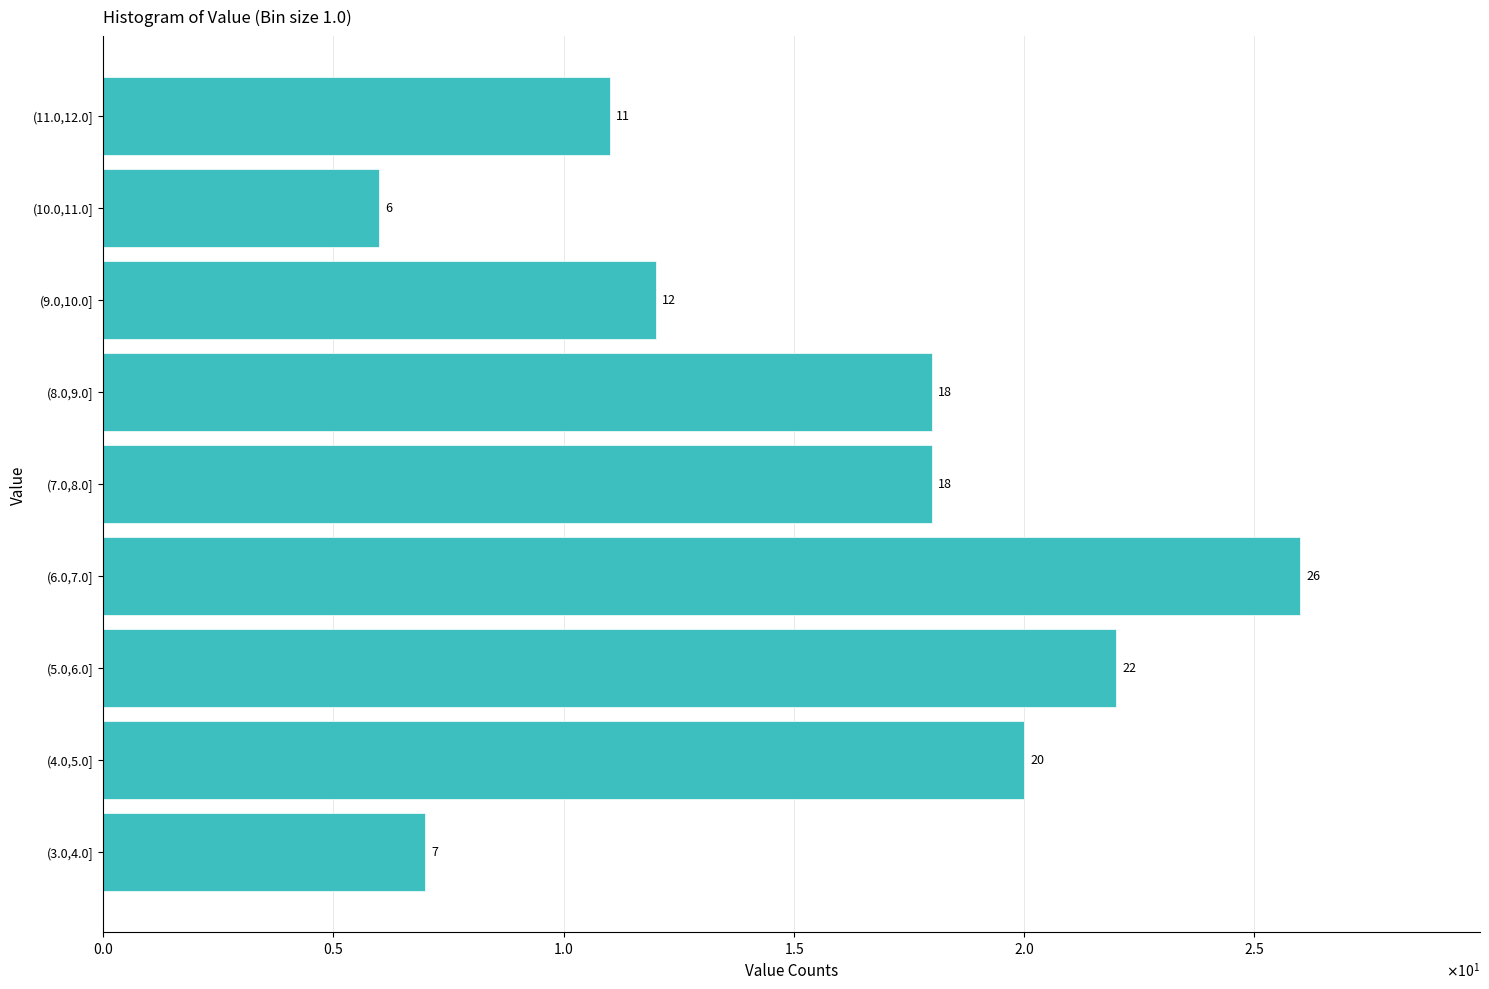

Does the chart contain any negative values?

No